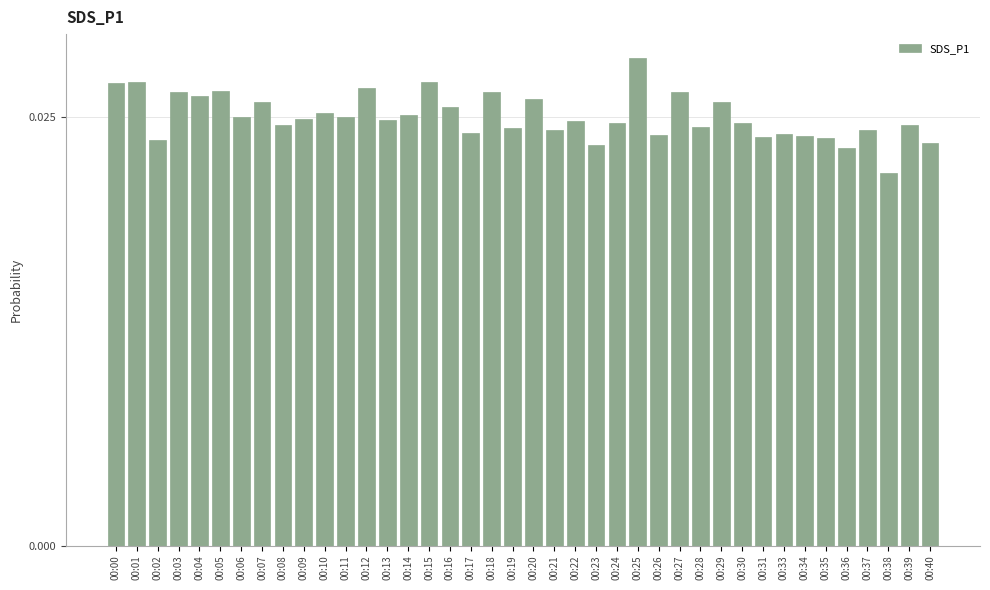

Which label corresponds to the largest value in the chart?

00:25